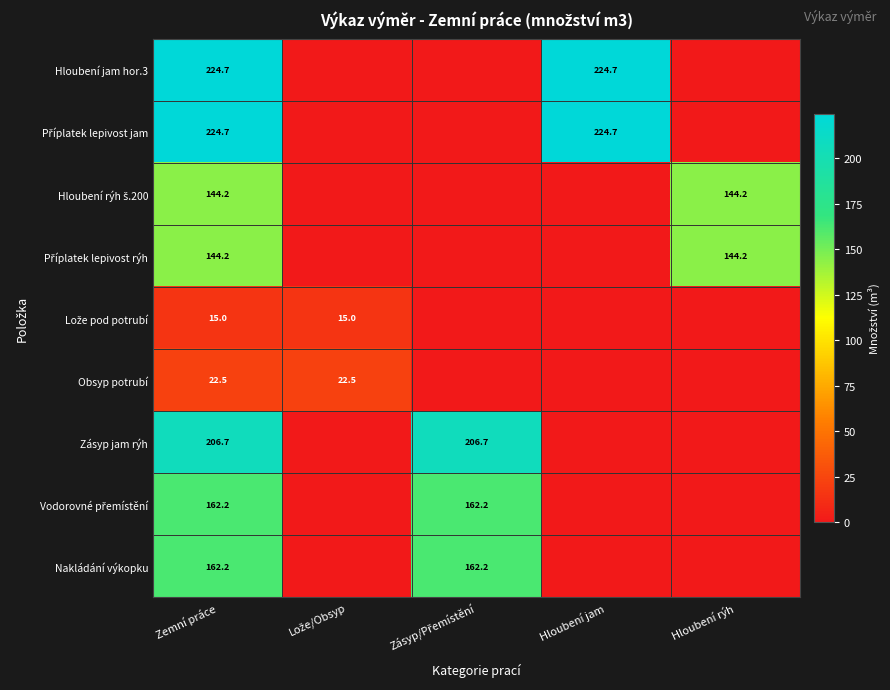

Is it true that Zásyp jam rýh equals 206.7 at Zemní práce?

True